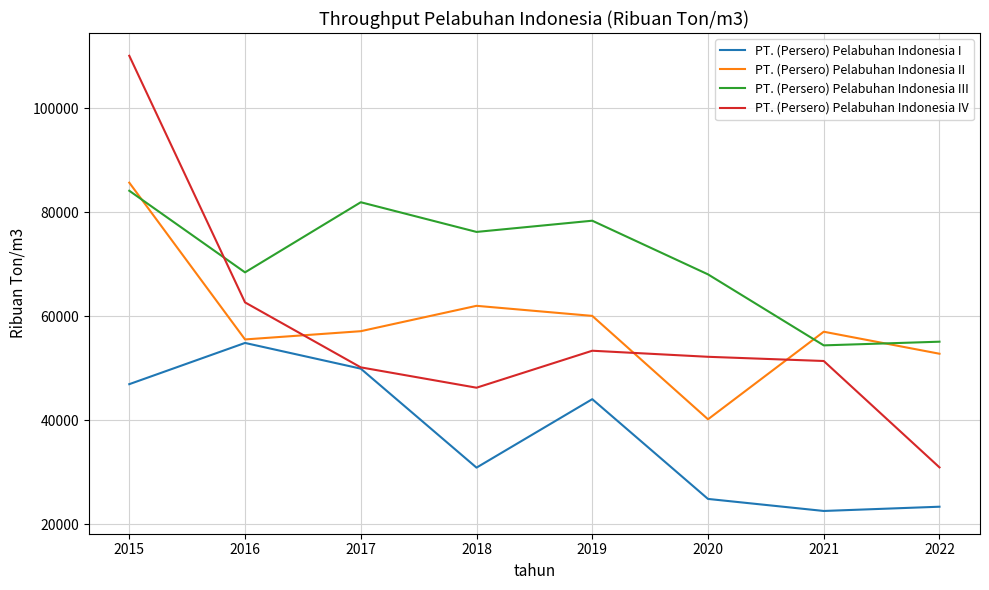

Rank the series at 2019 from highest to lowest value.

PT. (Persero) Pelabuhan Indonesia III, PT. (Persero) Pelabuhan Indonesia II, PT. (Persero) Pelabuhan Indonesia IV, PT. (Persero) Pelabuhan Indonesia I